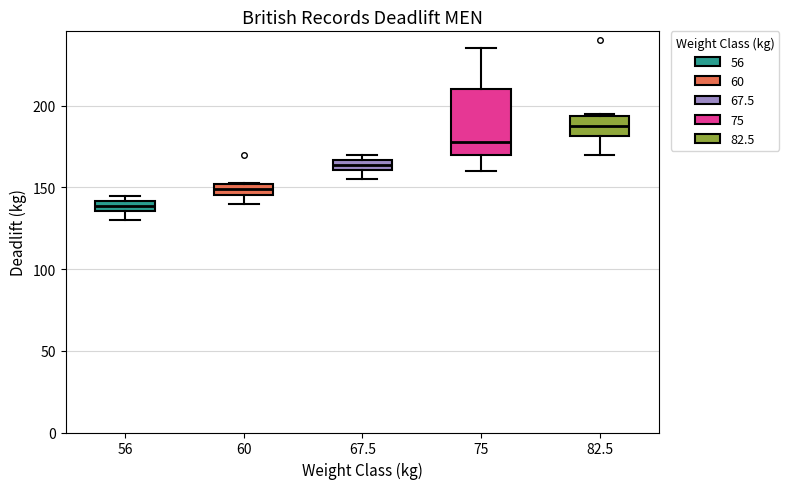

Which box is the tallest, from its lower edge to its upper edge?

75